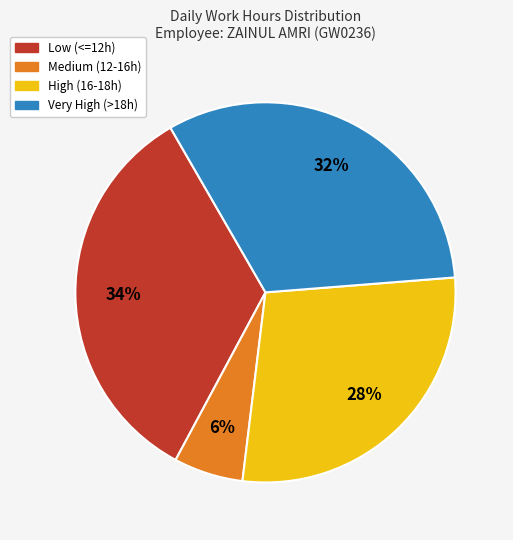

What is the ratio of the value at Low (<=12h) to the value at Medium (12-16h)?

5.7